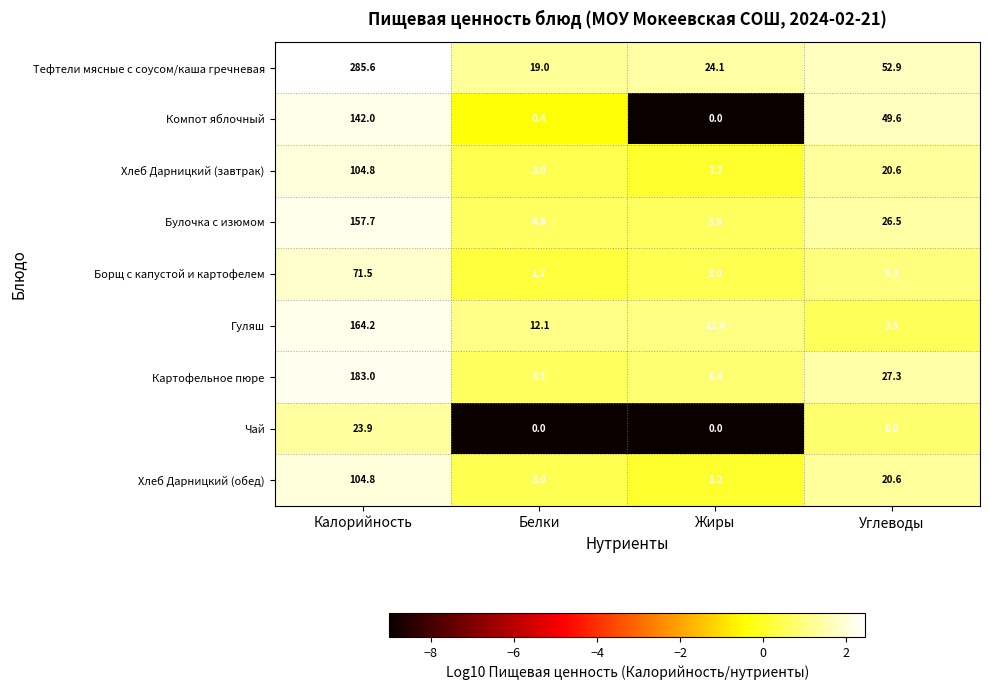

The value of Тефтели мясные с соусом/каша гречневая at Углеводы is 85.0. True or false?

False